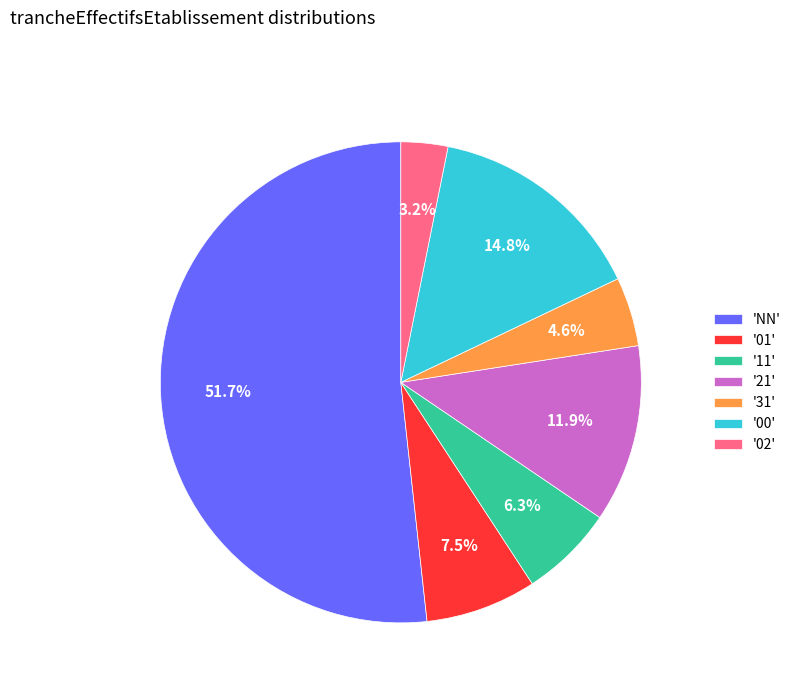

Rank the categories by value from highest to lowest.

'NN', '00', '21', '01', '11', '31', '02'